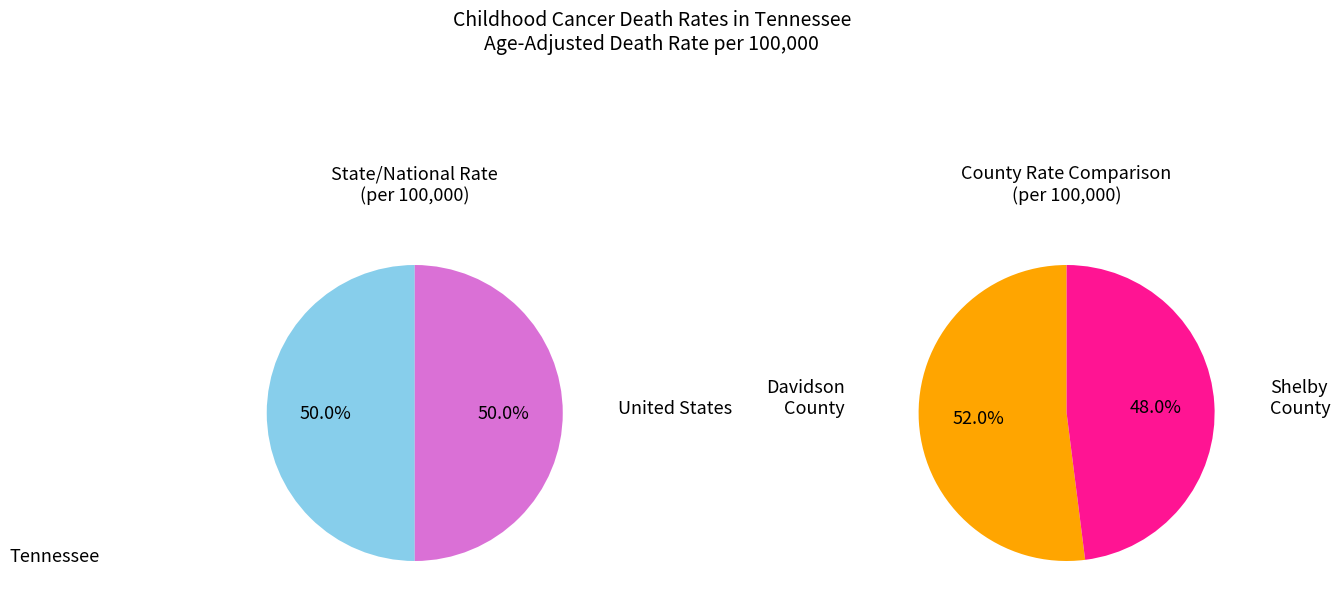

How many slices are in this pie chart?

4